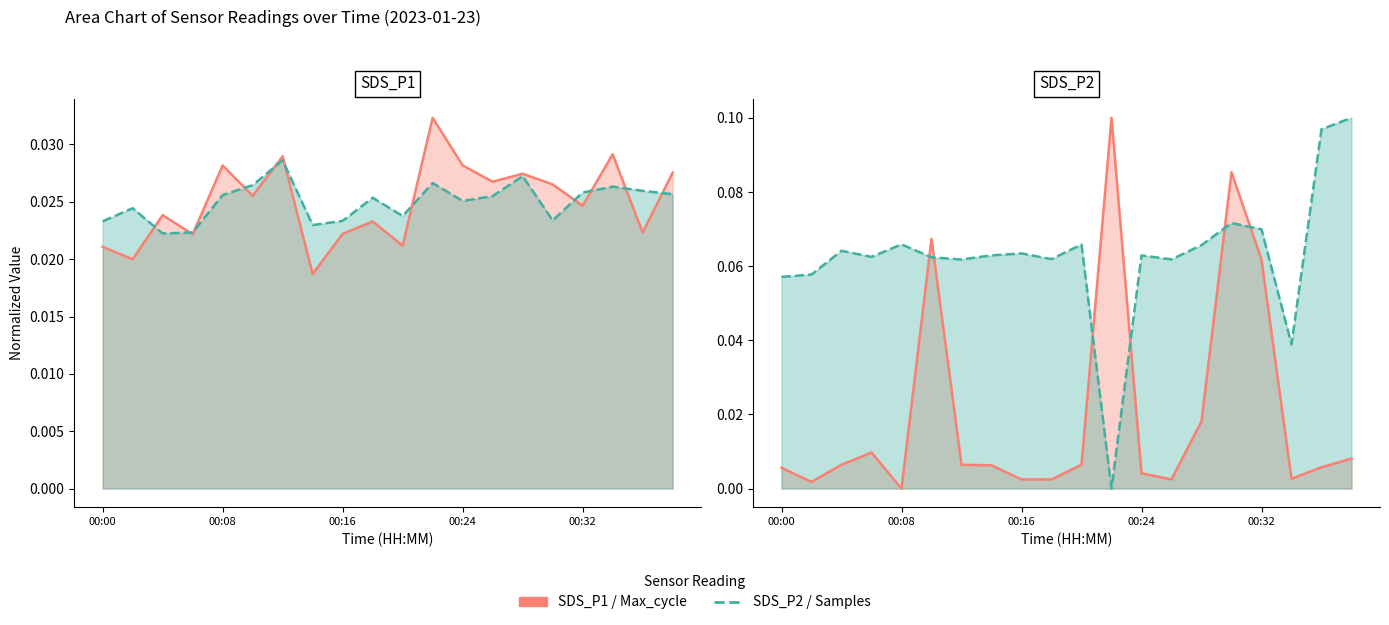

True or false: Samples has more than 0 points higher than both neighbors.

True